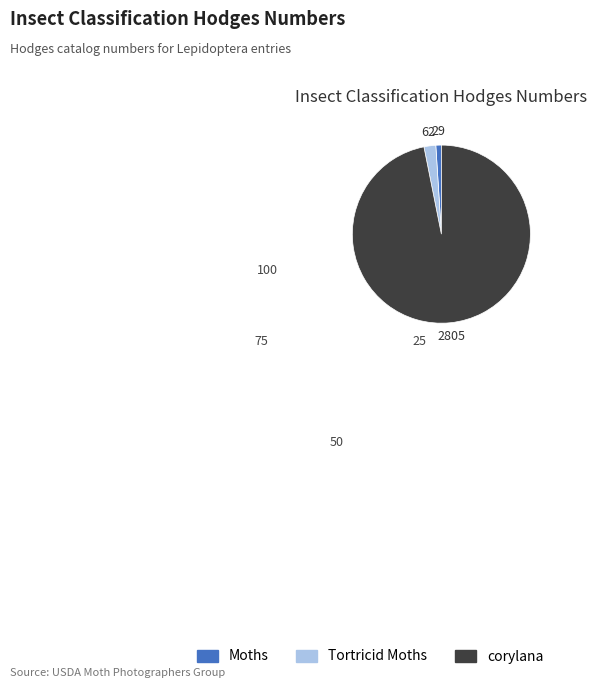

What is the largest slice in the pie chart?

corylana